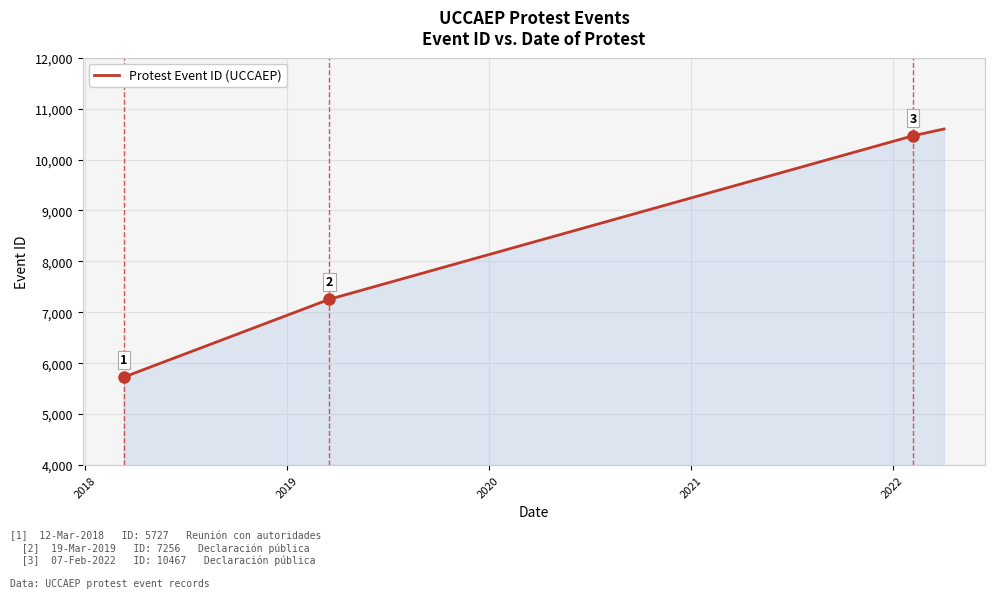

What is the greatest value displayed?

10600